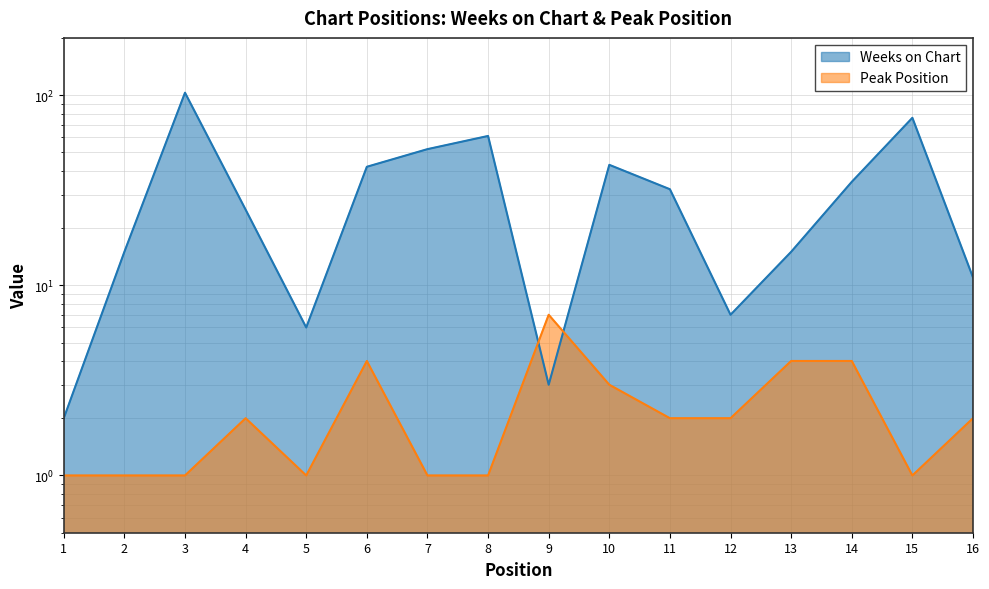

Where does the Peak Position series first go above 2?

6